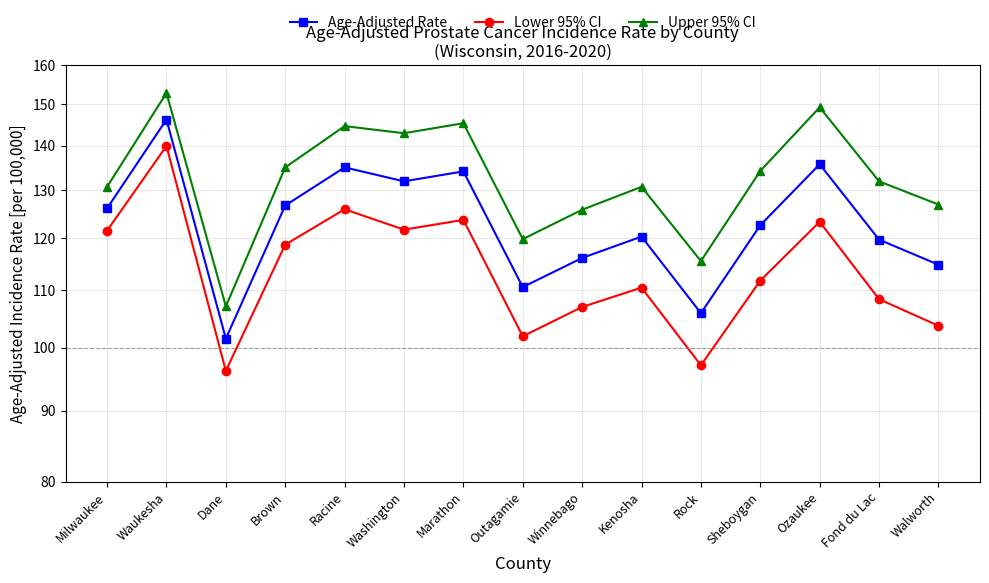

What position from the left is Brown?

4